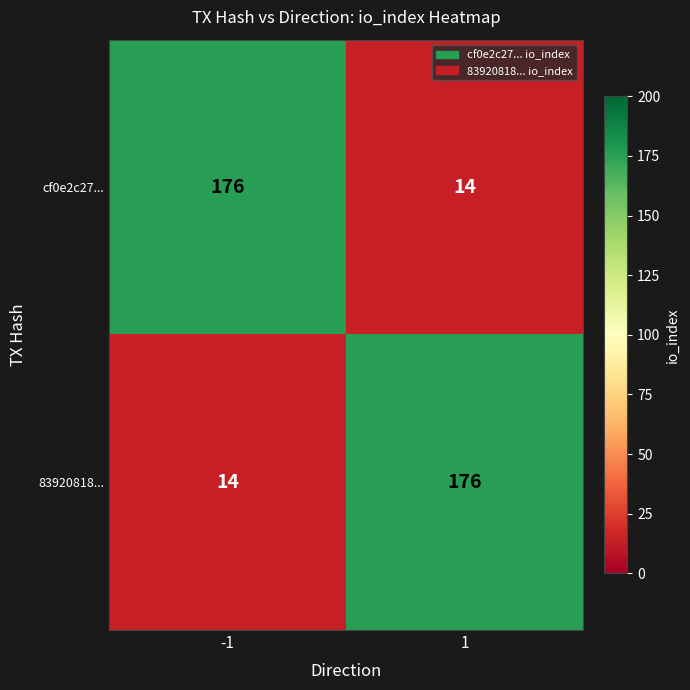

What is the spread (max minus min) of values at -1?

162